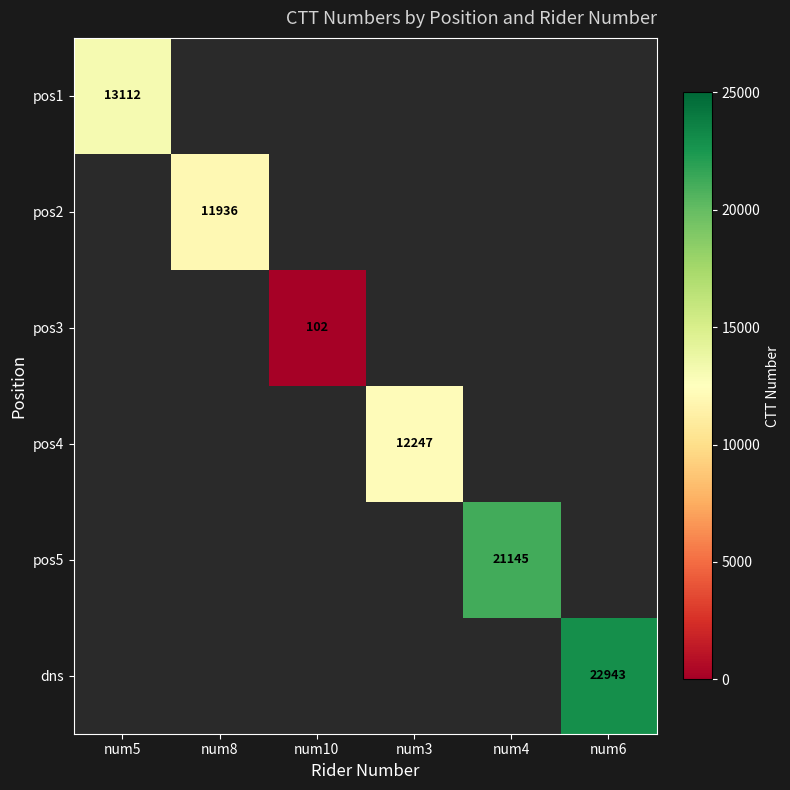

The value of pos1 at num5 is 17445. True or false?

False